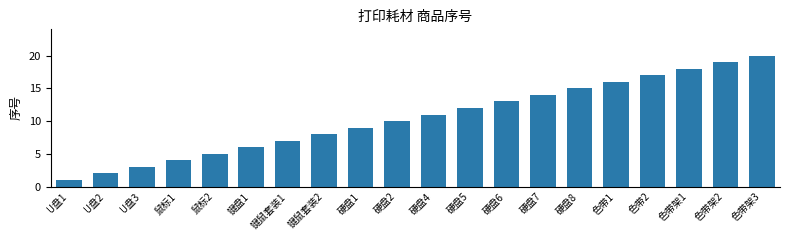

What is the label of the 18th bar from the right?

U盘3